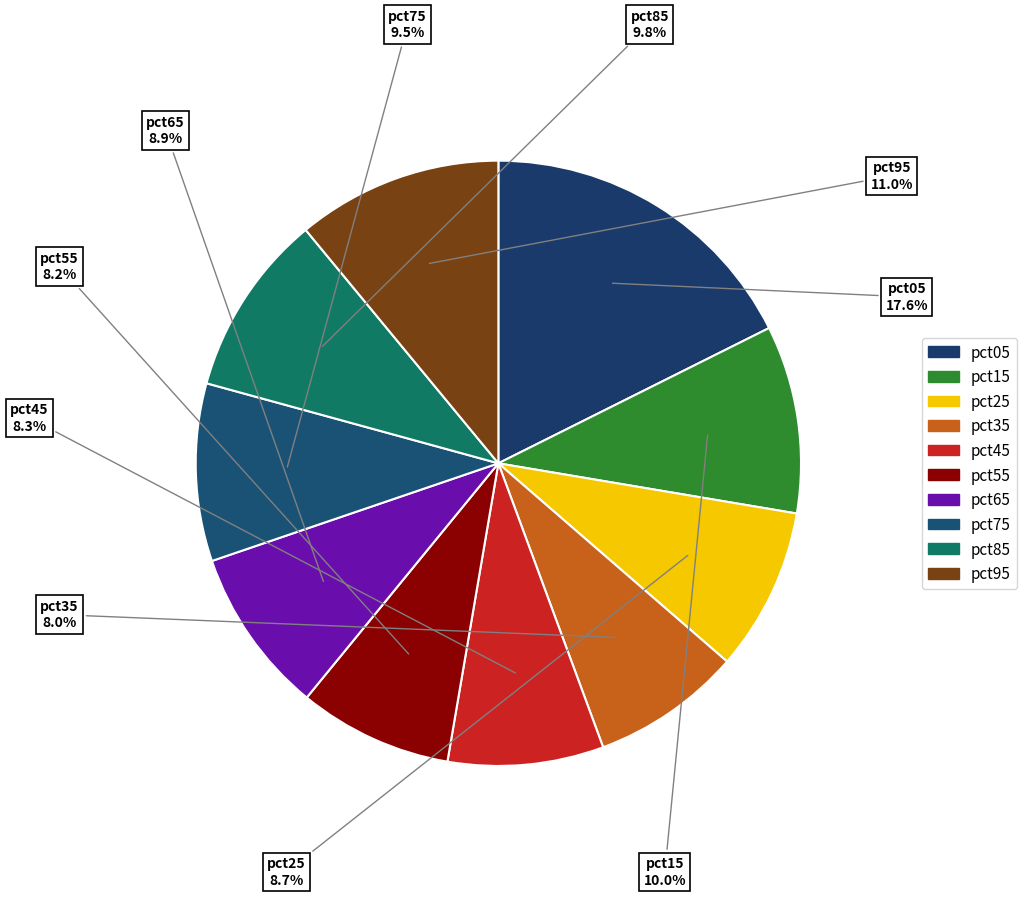

How many slices are in this pie chart?

10